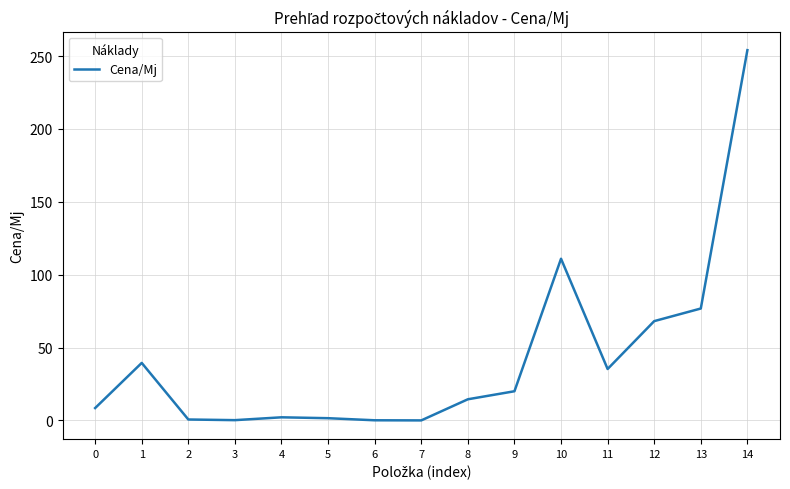

Is it true that the value at 1 is 54.5?

False